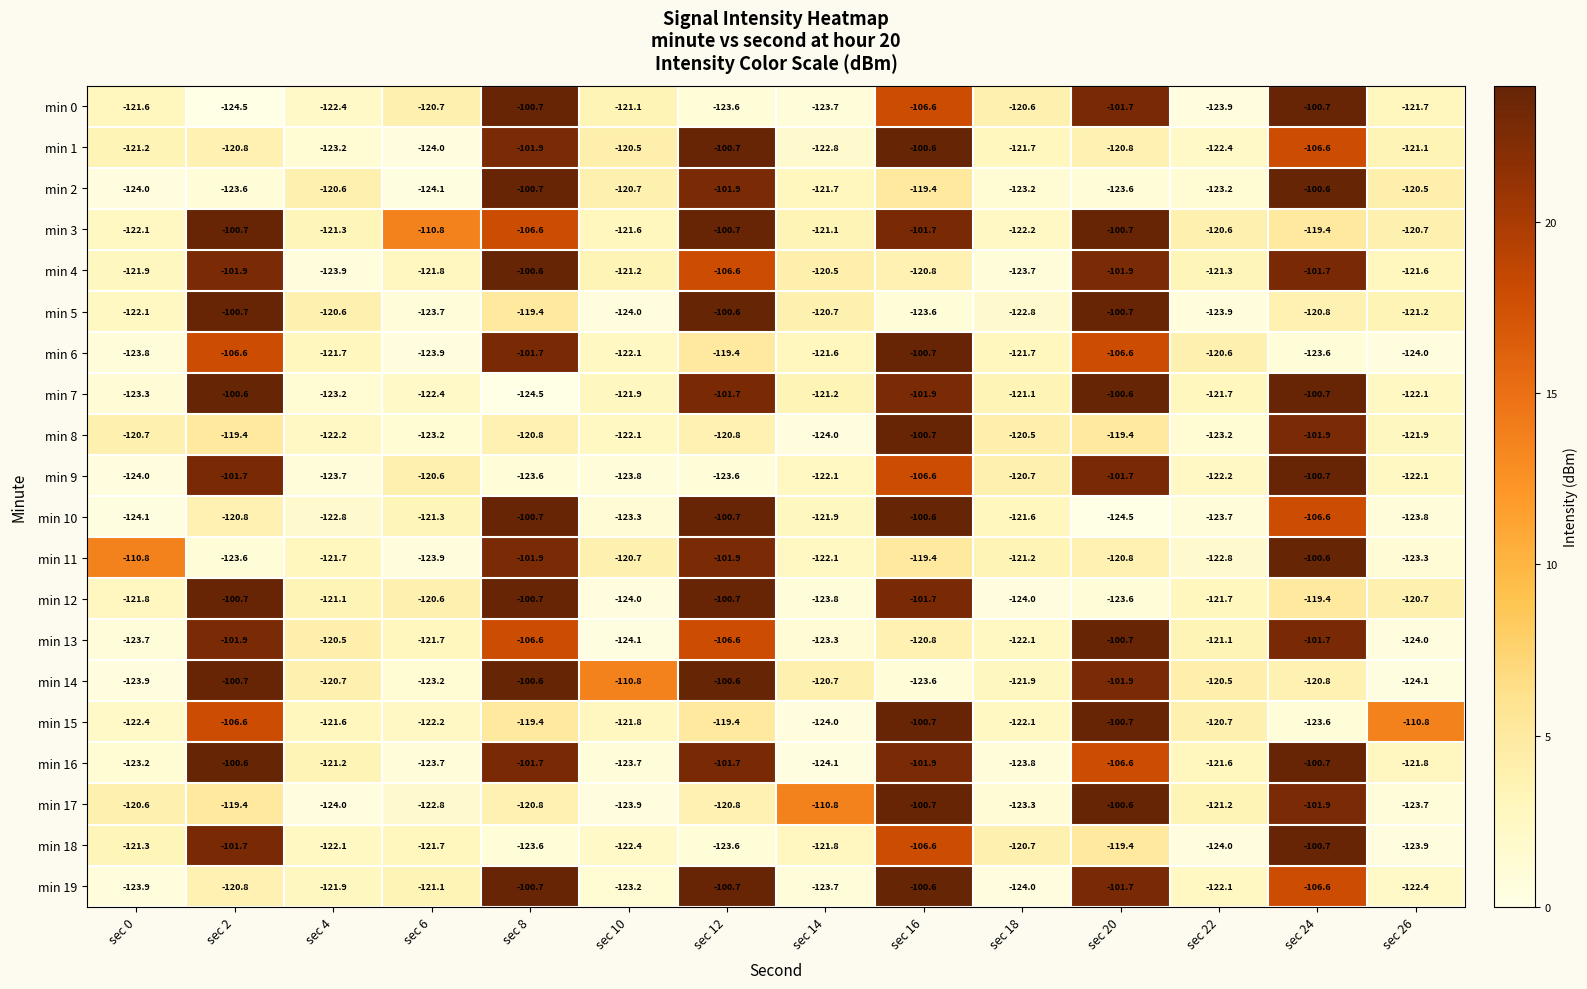

Which series has the largest range (max minus min)?

min 7